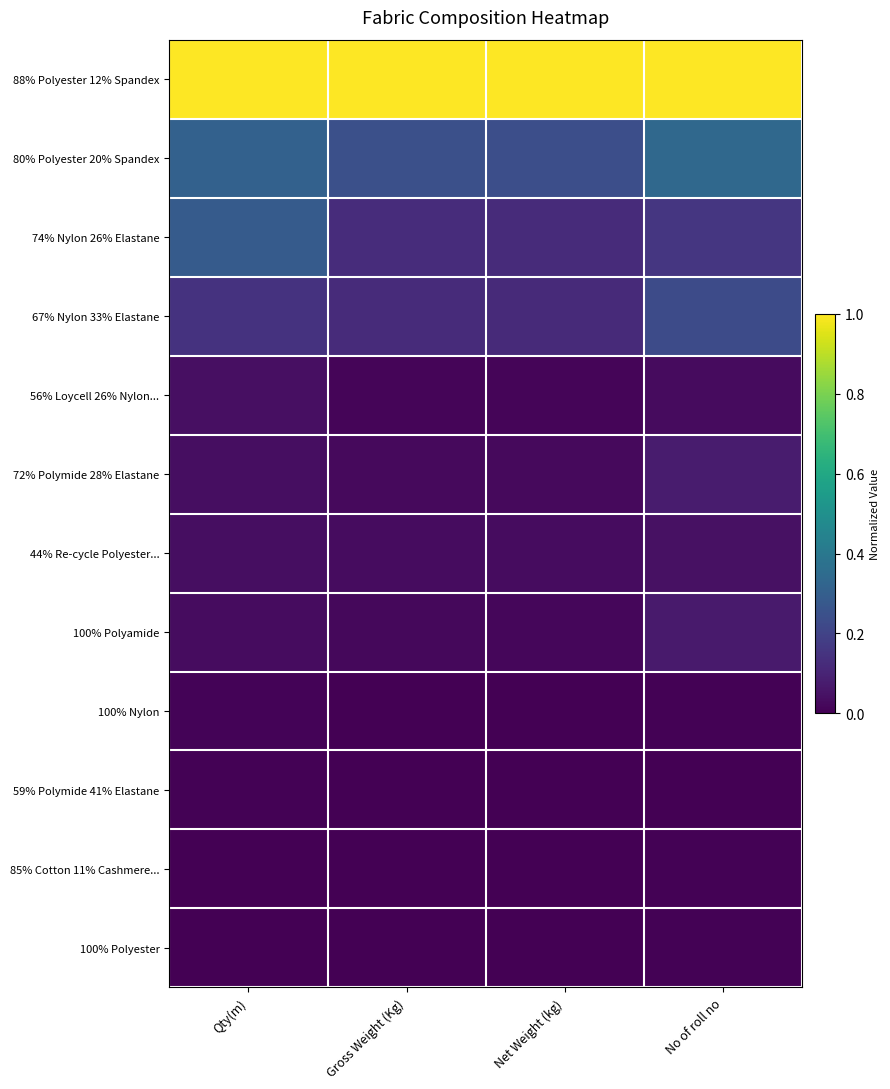

Rank the series at Gross Weight (Kg) from lowest to highest value.

100% Polyester, 59% Polymide 41% Elastane, 85% Cotton 11% Cashmere..., 100% Nylon, 56% Loycell 26% Nylon..., 100% Polyamide, 72% Polymide 28% Elastane, 44% Re-cycle Polyester..., 67% Nylon 33% Elastane, 74% Nylon 26% Elastane, 80% Polyester 20% Spandex, 88% Polyester 12% Spandex